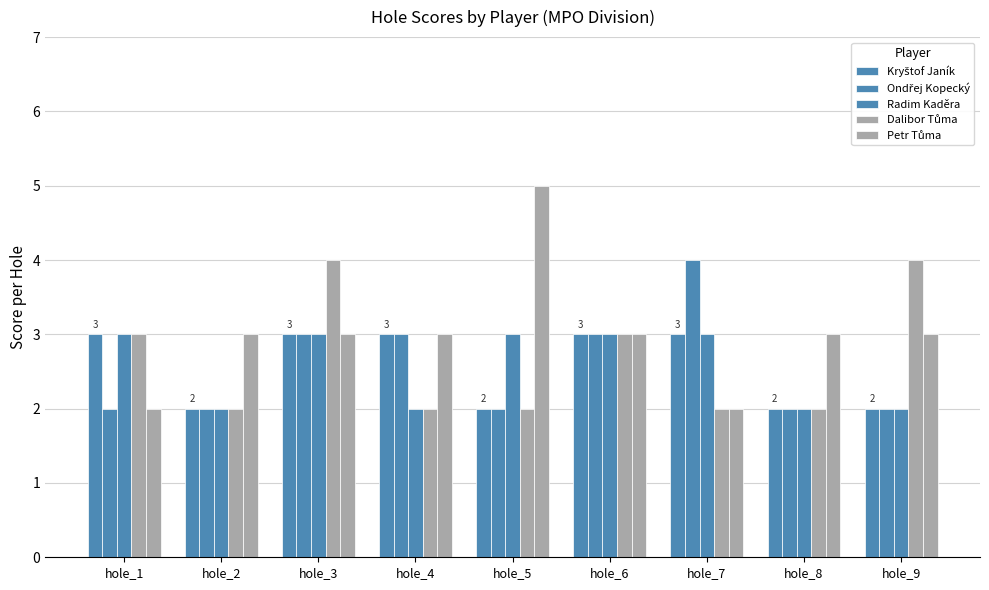

Which series has the largest total across all categories?

Petr Tůma